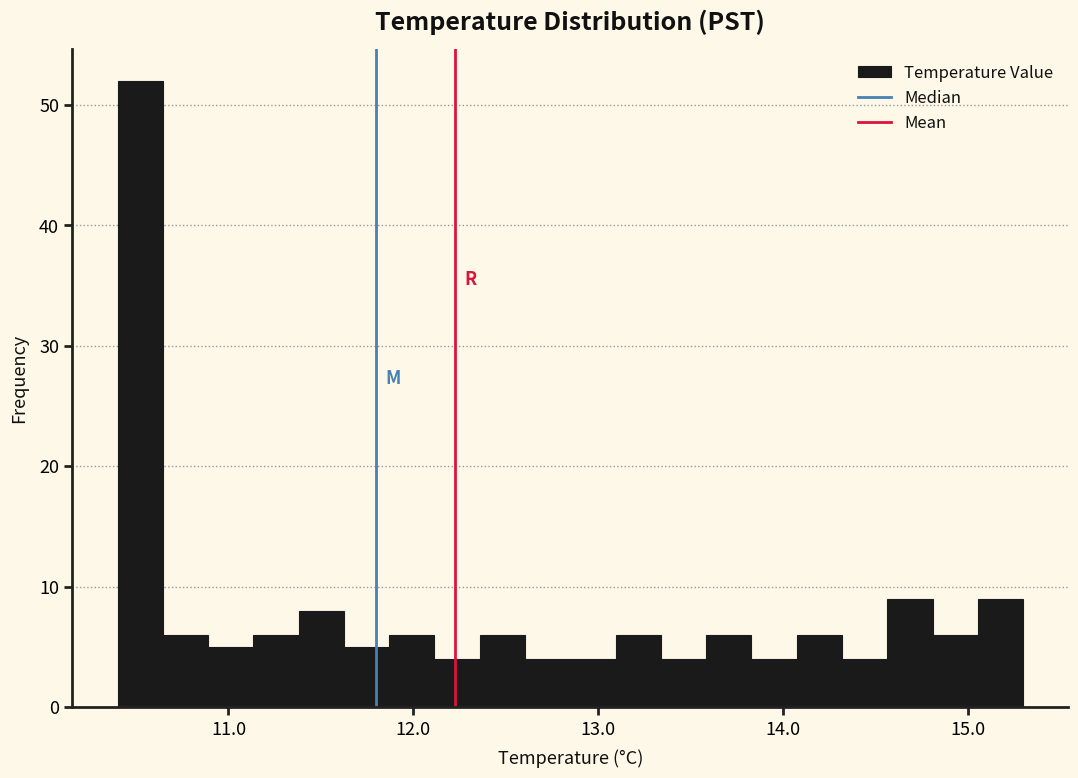

Around what value on the x-axis is the tallest bar? Give the approximate position of its centre, as read against the axis.

10.5